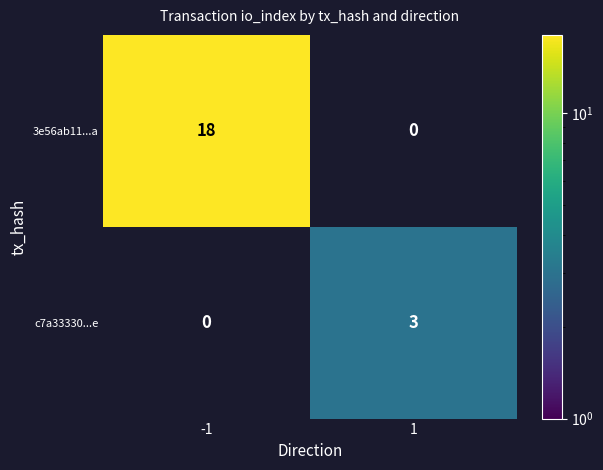

Rank the series at -1 from lowest to highest value.

c7a33330...e, 3e56ab11...a